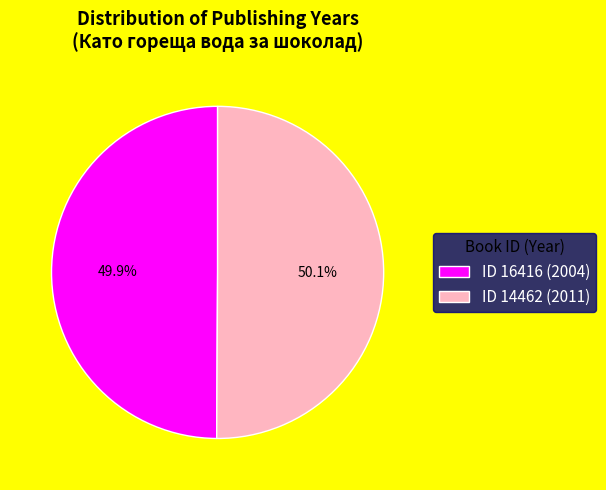

Does any single category account for the majority?

Yes